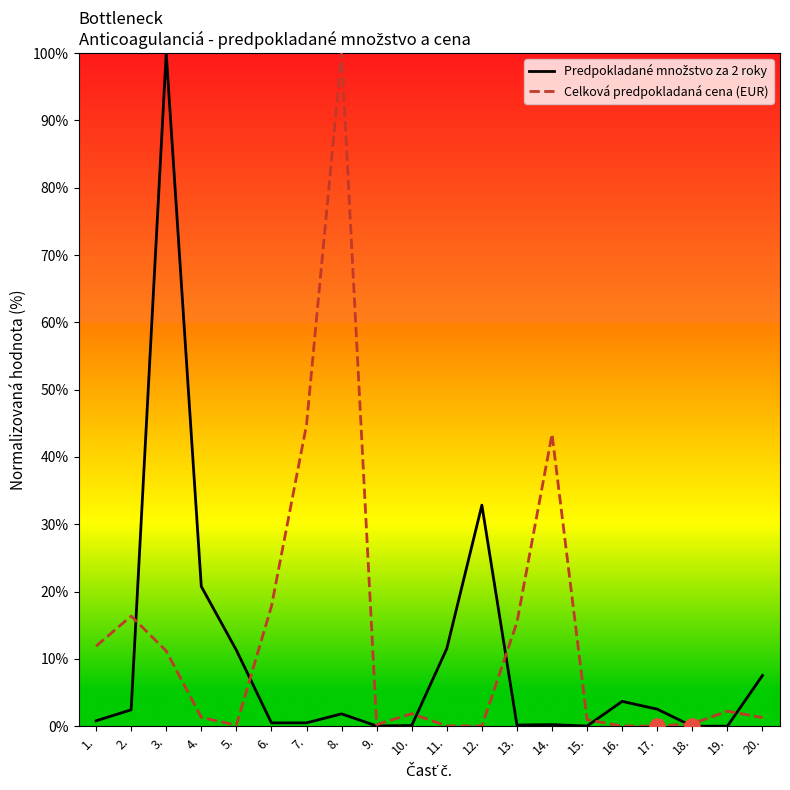

Which series has the widest spread of Y values?

Predpokladané množstvo za 2 roky